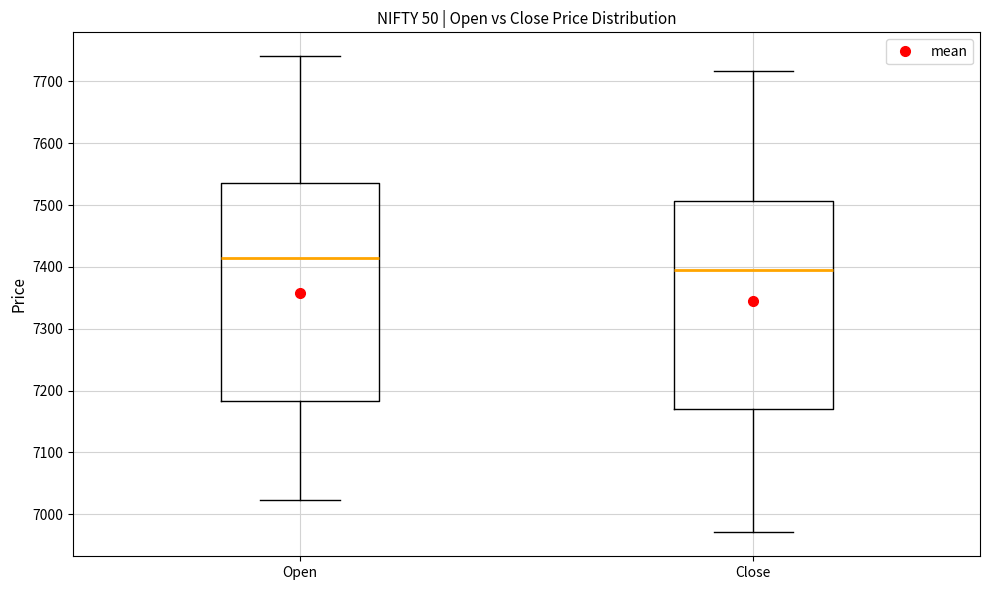

Reading left to right, transcribe this box plot: for each box, give where its median line is, the range the box spans, and where its two whiskers end, as read against the y-axis. The values are not printed on the chart, so give them approximately, as read against the axis.

Open: median 7410, box 7180 to 7540, whiskers 7020 to 7740
Close: median 7400, box 7170 to 7510, whiskers 6970 to 7720